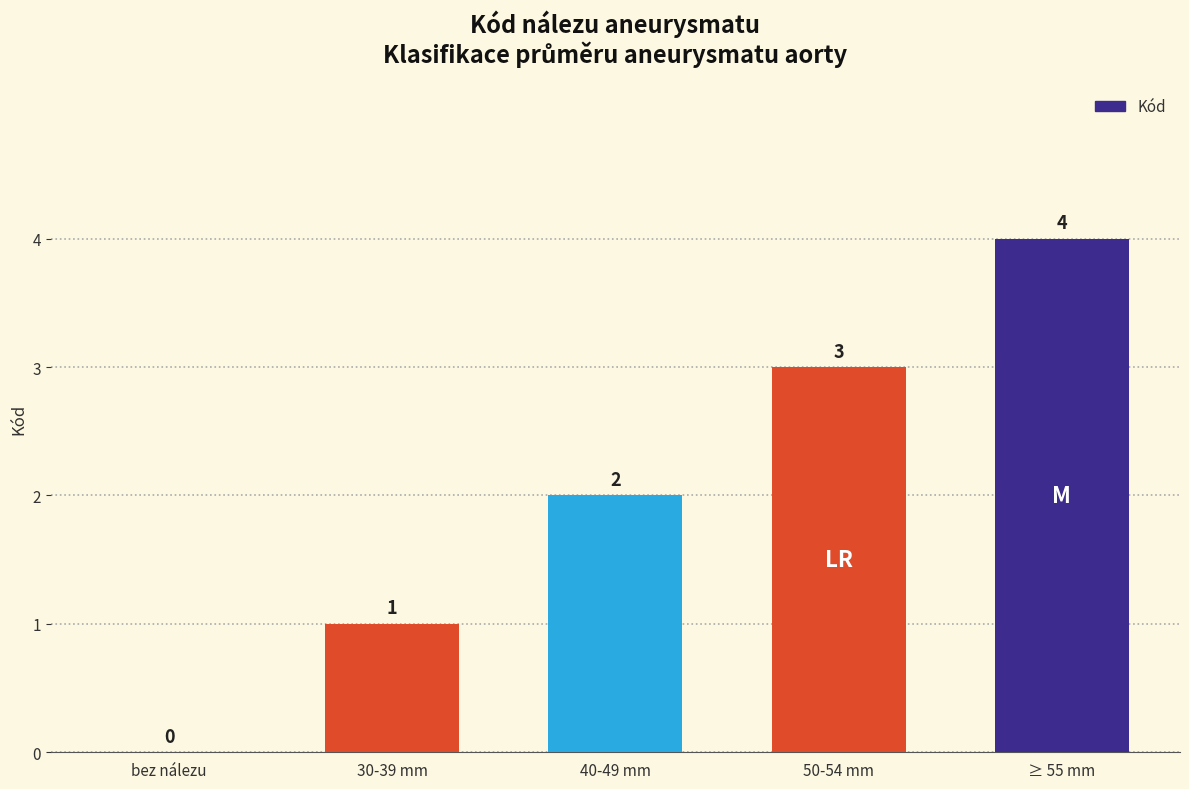

Is it true that the value at 40-49 mm is 4?

False